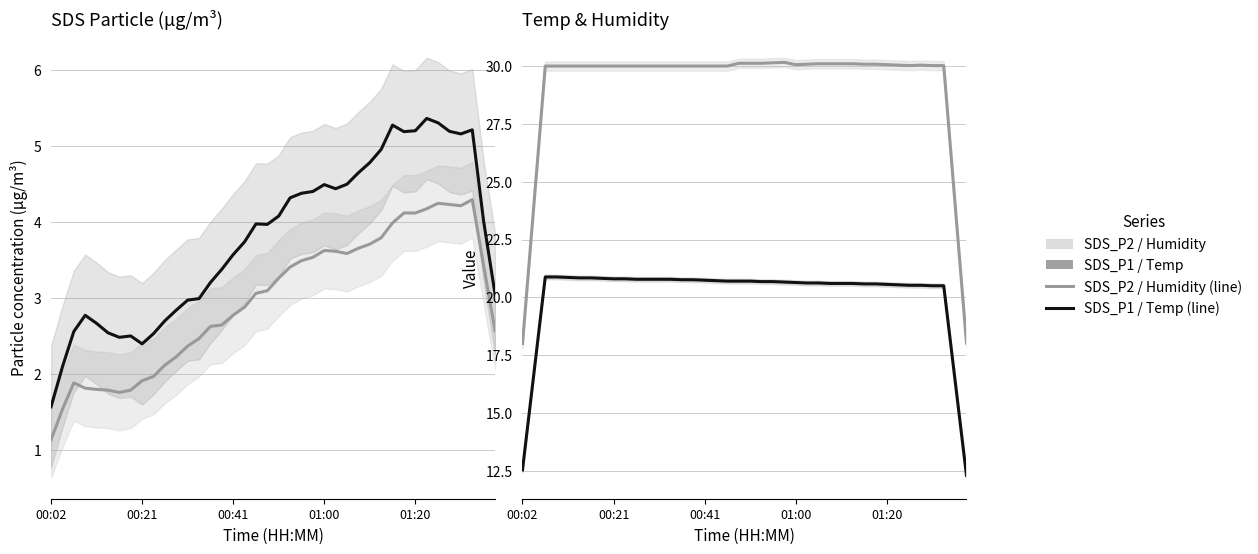

Is this an area chart (filled region under the line)?

No